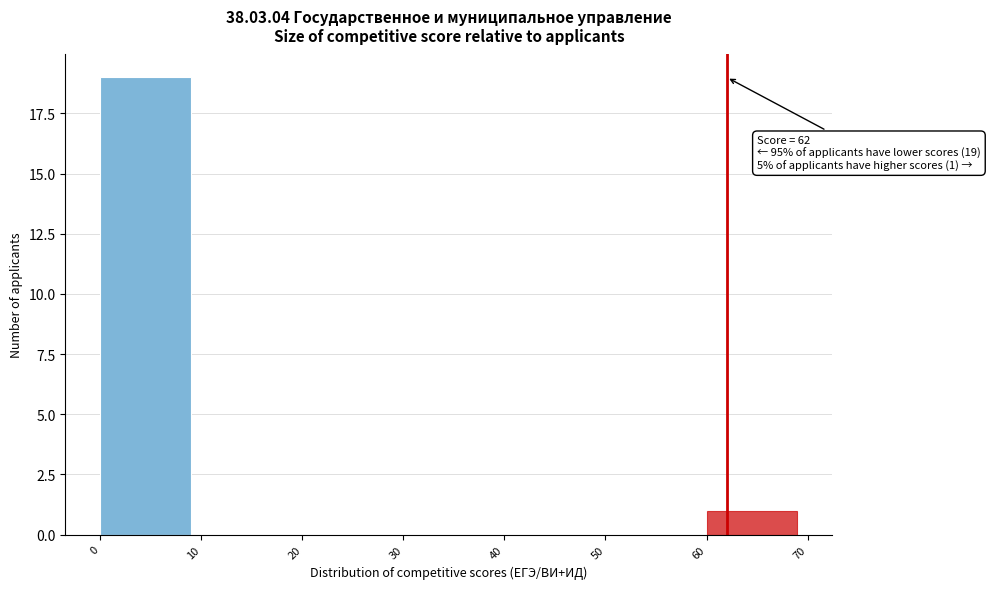

Over which range of the x-axis is the bar tallest?

0 to 10